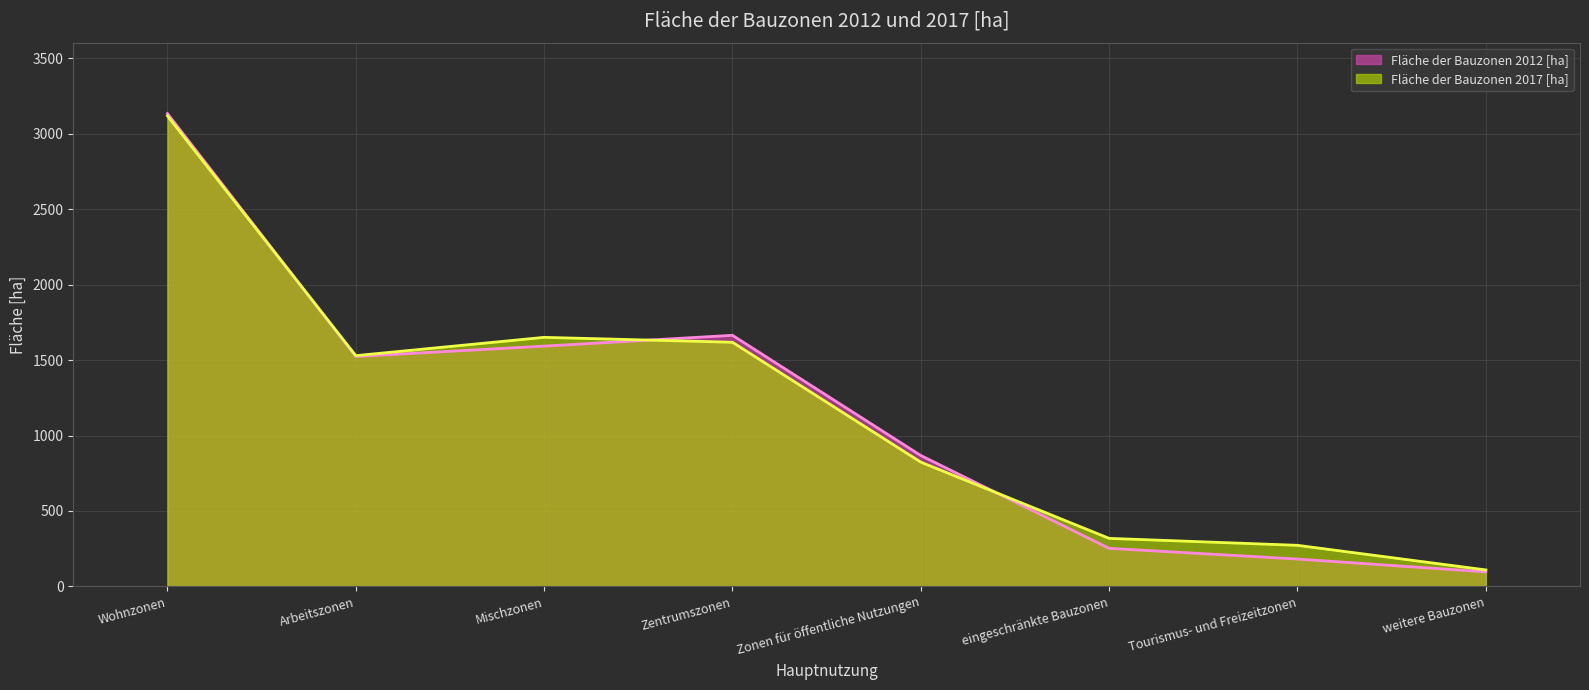

What is the lowest value of the Fläche der Bauzonen 2012 [ha] series?

96.2